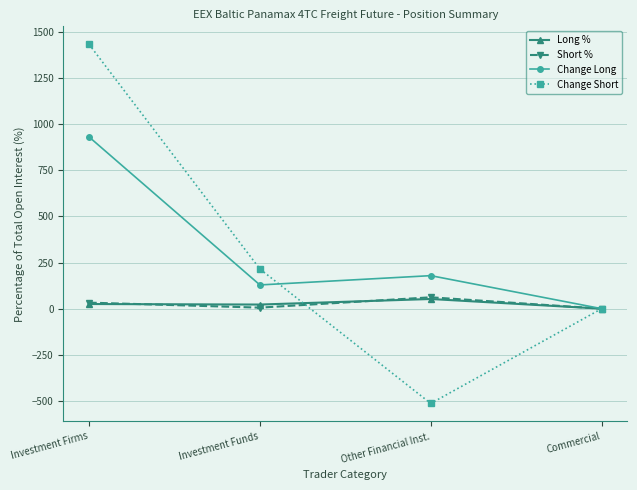

What position from the right is Investment Funds?

3